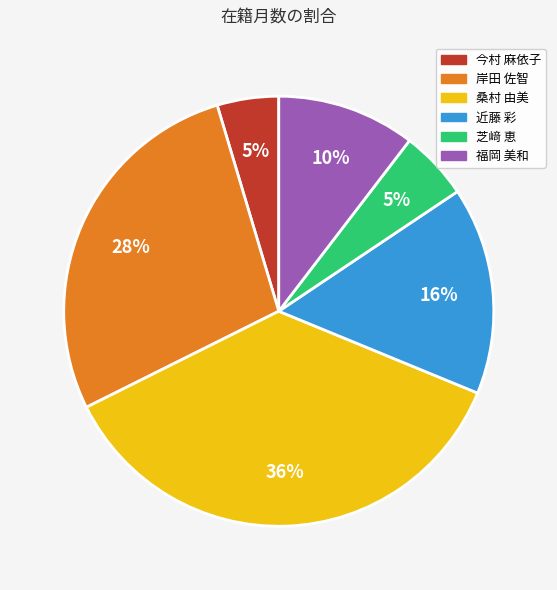

To the nearest percent, what percentage of the pie is 今村 麻依子?

5%